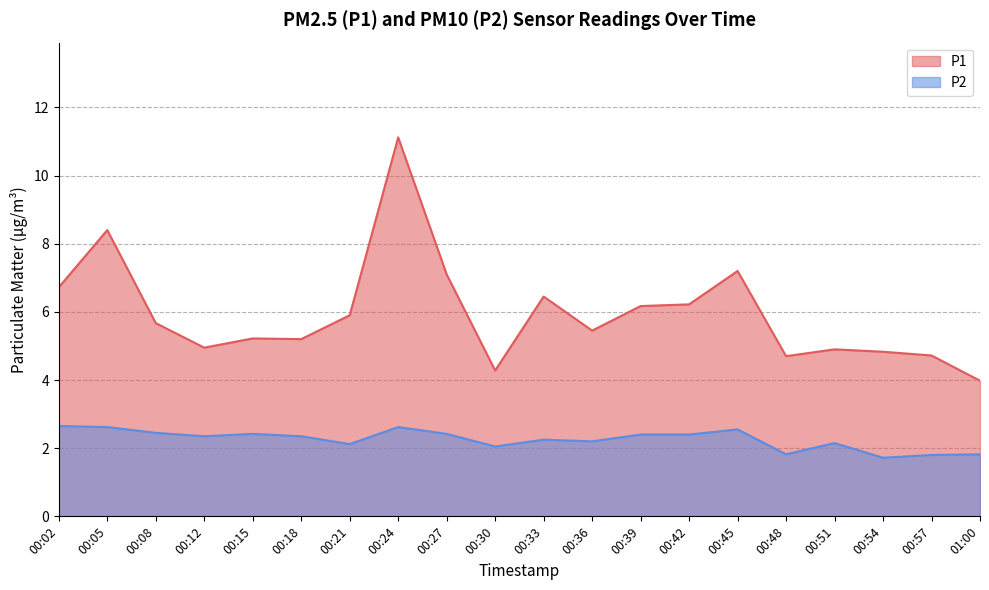

Which series changed the most between 00:08 and 00:39?

P1